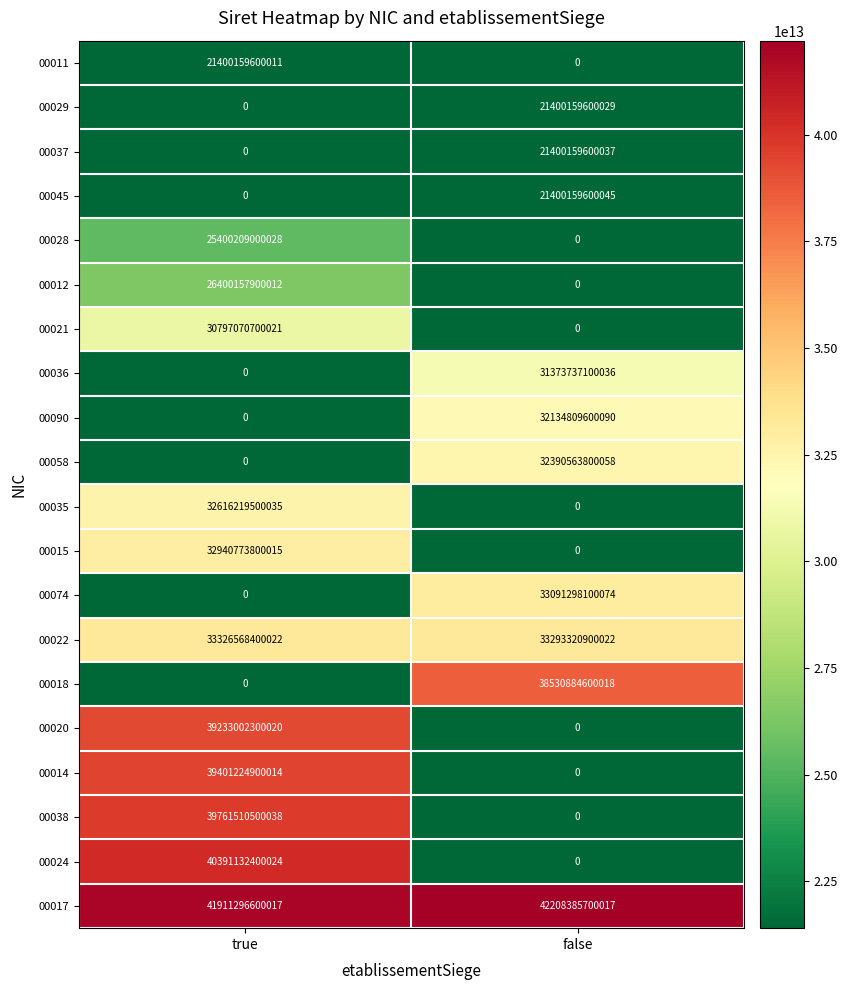

List the labels in order of 00090 value, largest first.

false, true